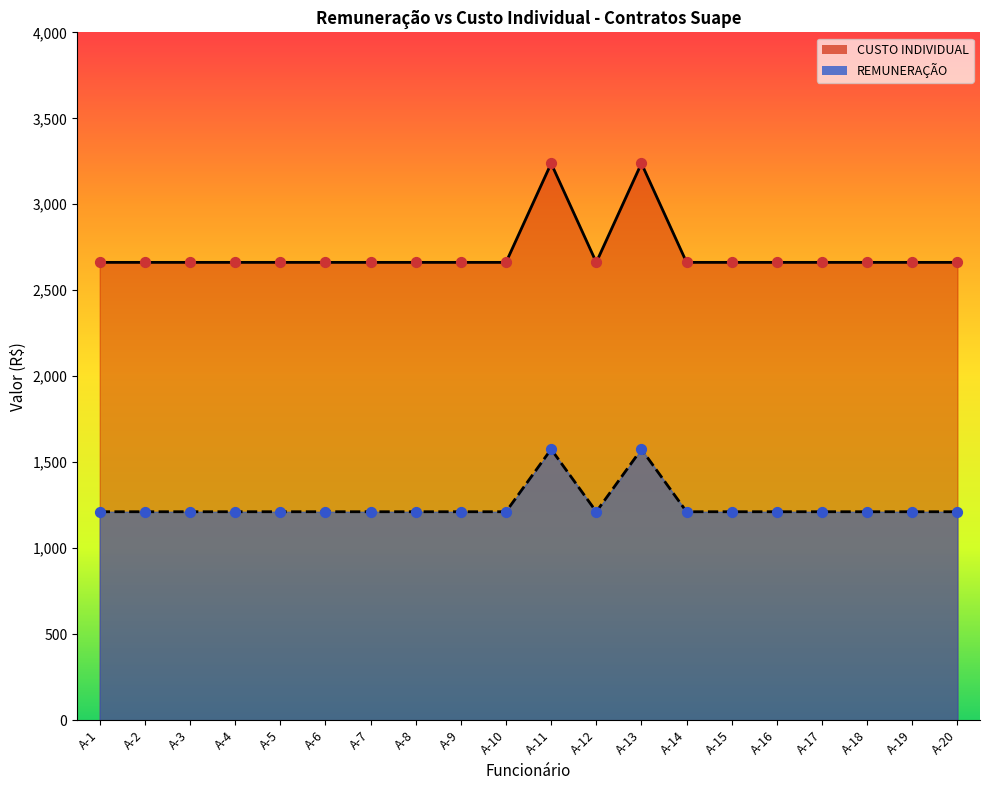

At how many categories does at least one series exceed 1920?

20